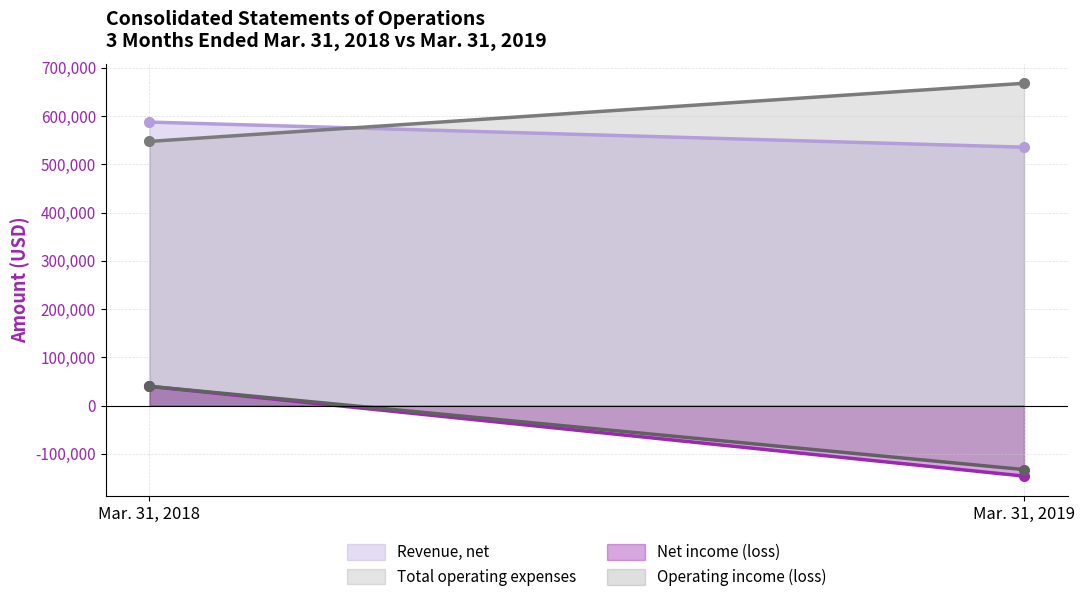

How many distinct data groups are displayed?

4